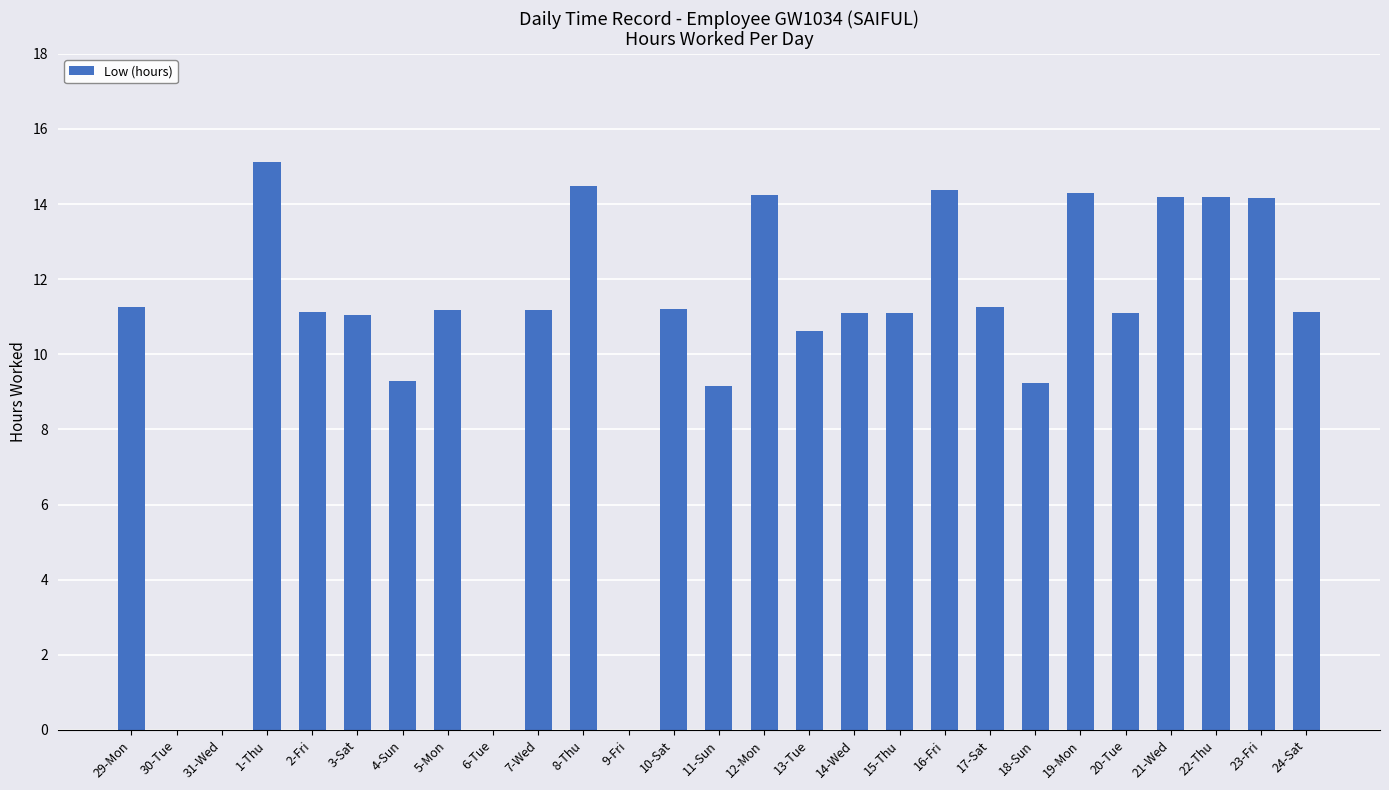

The chart shows a value of 11.2 at 5-Mon. True or false?

True